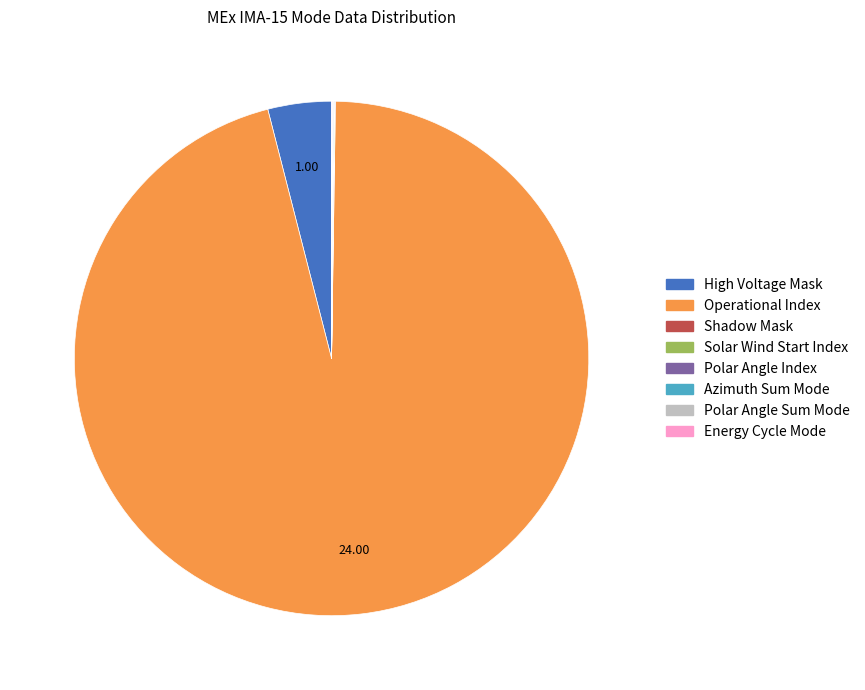

Does any single category account for the majority?

Yes